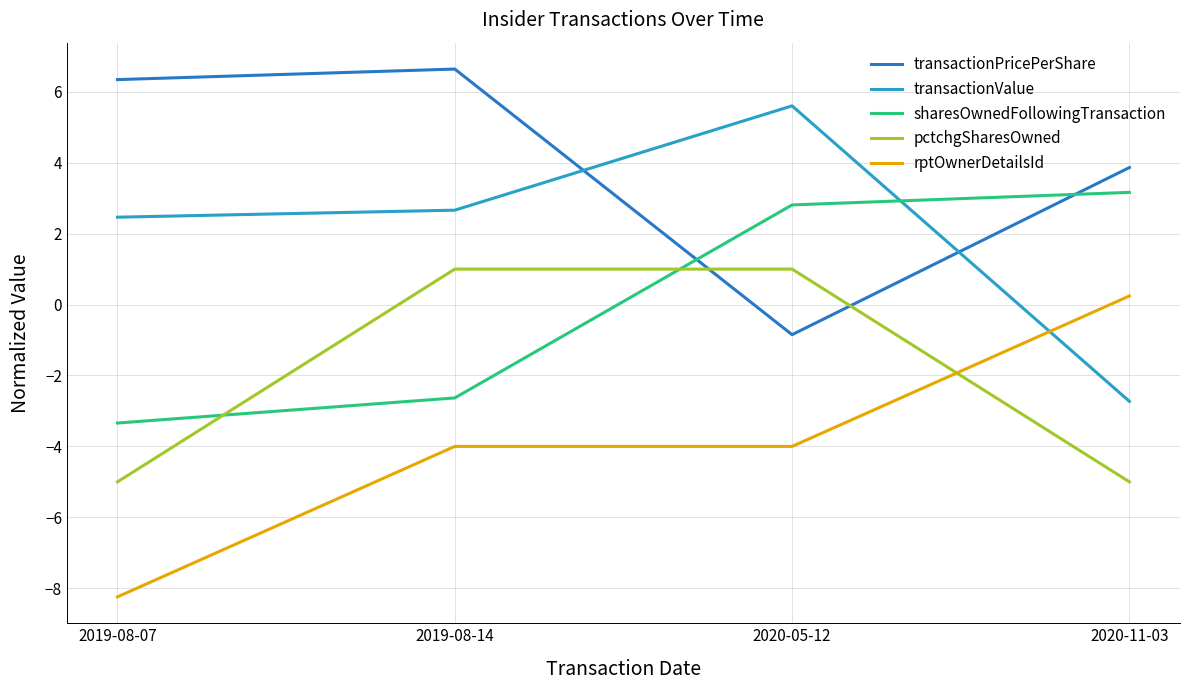

Reading right to left, what are all the values shown in this chart?

transactionPricePerShare: 2020-11-03=3.9	2020-05-12=-0.8	2019-08-14=6.6	2019-08-07=6.3
transactionValue: 2020-11-03=-2.7	2020-05-12=5.6	2019-08-14=2.7	2019-08-07=2.5
sharesOwnedFollowingTransaction: 2020-11-03=3.2	2020-05-12=2.8	2019-08-14=-2.6	2019-08-07=-3.3
pctchgSharesOwned: 2020-11-03=-5.0	2020-05-12=1.0	2019-08-14=1.0	2019-08-07=-5.0
rptOwnerDetailsId: 2020-11-03=0.2	2020-05-12=-4.0	2019-08-14=-4.0	2019-08-07=-8.2